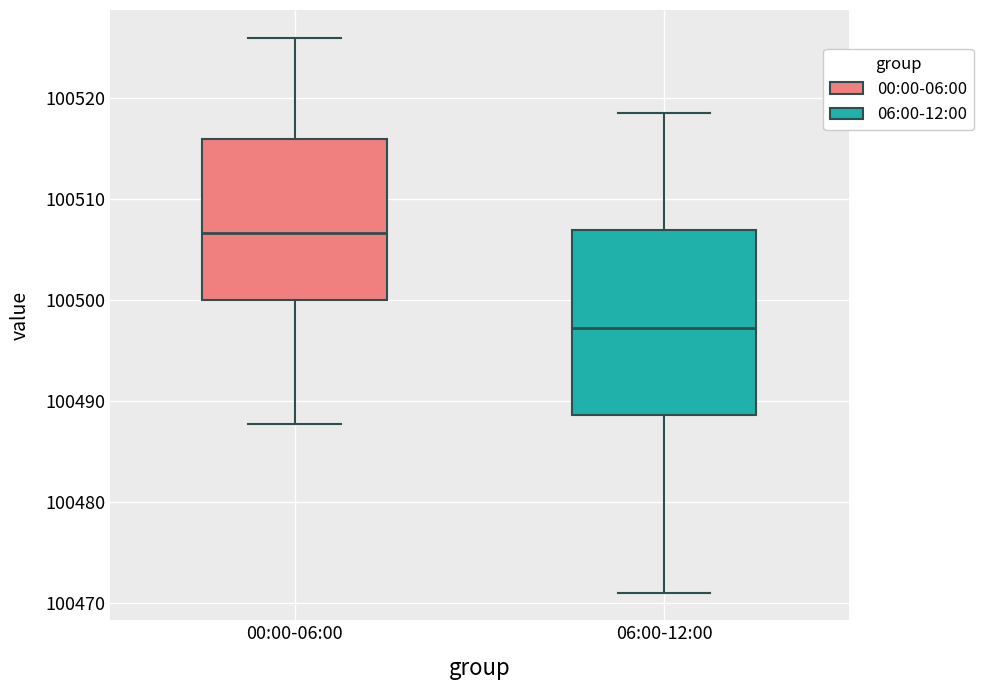

Which box's median line is the highest?

00:00-06:00